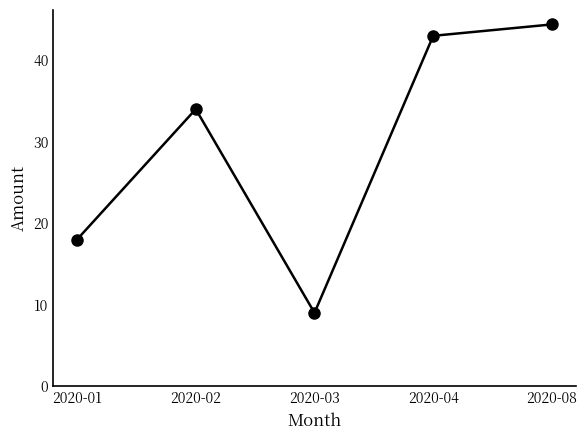

Reading right to left, extract all data points from this chart.

2020-08=44.4	2020-04=43.0	2020-03=9.0	2020-02=34.0	2020-01=18.0